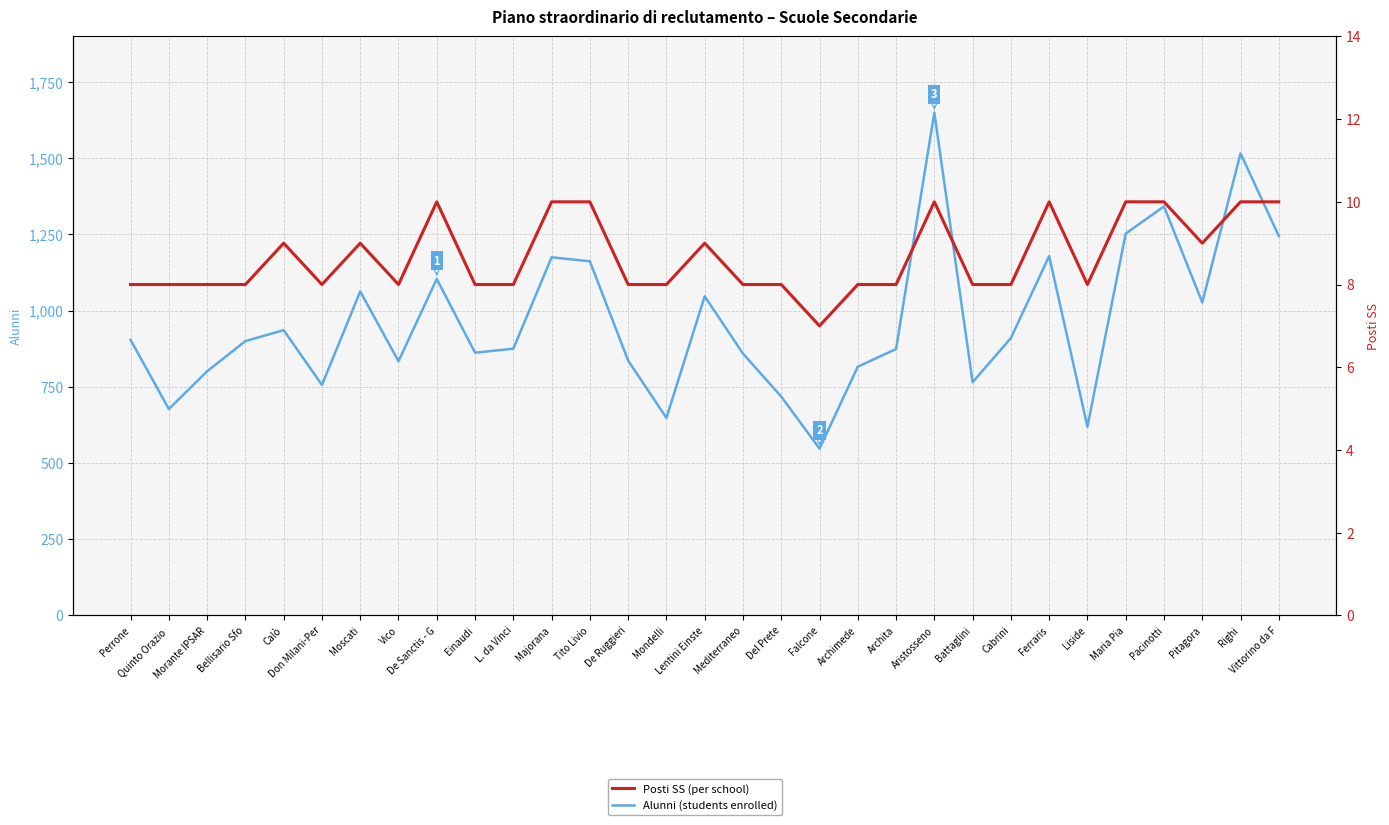

Between Ferraris and Cabrini, which is larger?

Ferraris